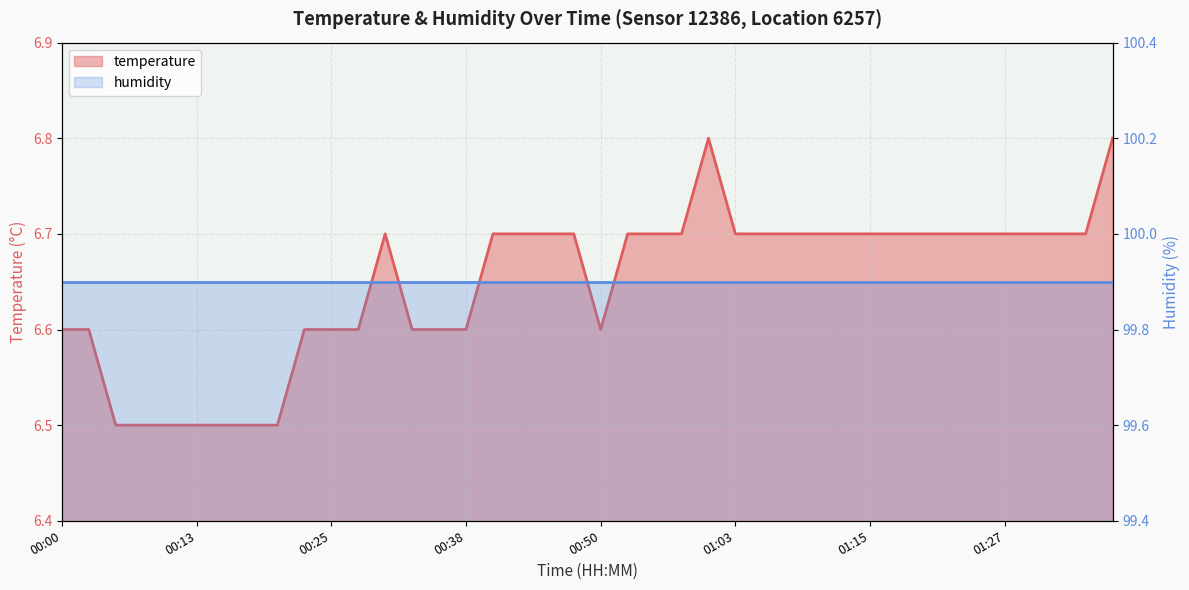

What is the average value?

6.6